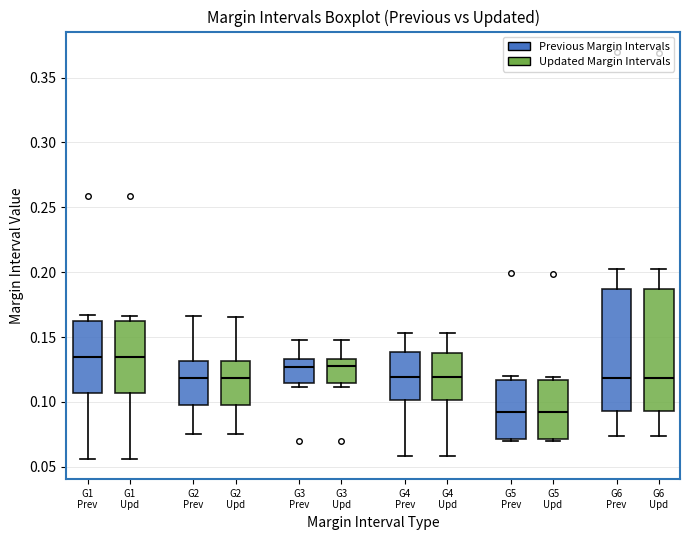

Reading left to right, transcribe this box plot: for each box, give where its median line is, the range the box spans, and where its two whiskers end, as read against the y-axis. The values are not printed on the chart, so give them approximately, as read against the axis.

G1 Prev: median 0.135, box 0.105 to 0.160, whiskers 0.055 to 0.165
G1 Upd: median 0.135, box 0.105 to 0.160, whiskers 0.055 to 0.165
G2 Prev: median 0.120, box 0.095 to 0.130, whiskers 0.075 to 0.165
G2 Upd: median 0.120, box 0.100 to 0.130, whiskers 0.075 to 0.165
G3 Prev: median 0.125, box 0.115 to 0.135, whiskers 0.110 to 0.150
G3 Upd: median 0.125, box 0.115 to 0.135, whiskers 0.110 to 0.150
G4 Prev: median 0.120, box 0.100 to 0.140, whiskers 0.060 to 0.155
G4 Upd: median 0.120, box 0.100 to 0.140, whiskers 0.060 to 0.155
G5 Prev: median 0.090, box 0.070 to 0.115, whiskers 0.070 (just below the box's lower edge) to 0.120
G5 Upd: median 0.090, box 0.070 to 0.115, whiskers 0.070 (just below the box's lower edge) to 0.120
G6 Prev: median 0.120, box 0.095 to 0.185, whiskers 0.075 to 0.200
G6 Upd: median 0.120, box 0.095 to 0.185, whiskers 0.075 to 0.200